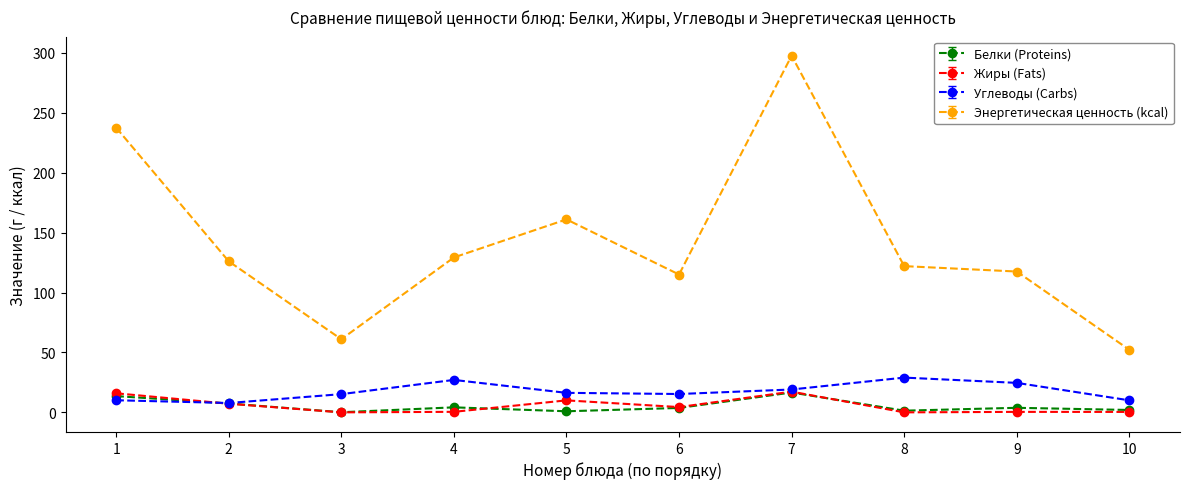

At how many categories does at least one series exceed 194?

2